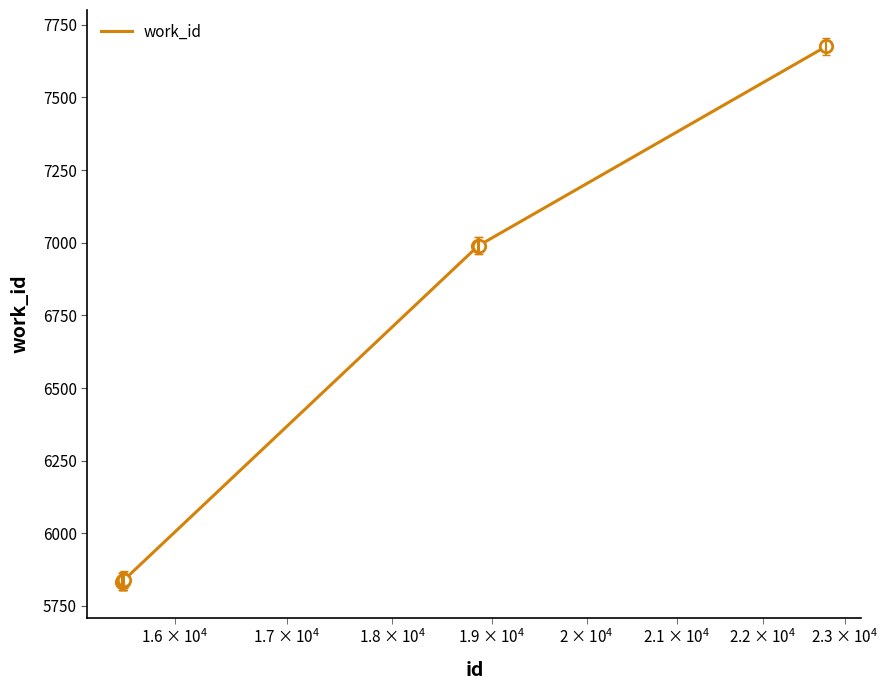

What is the difference between the maximum and minimum values?

1843